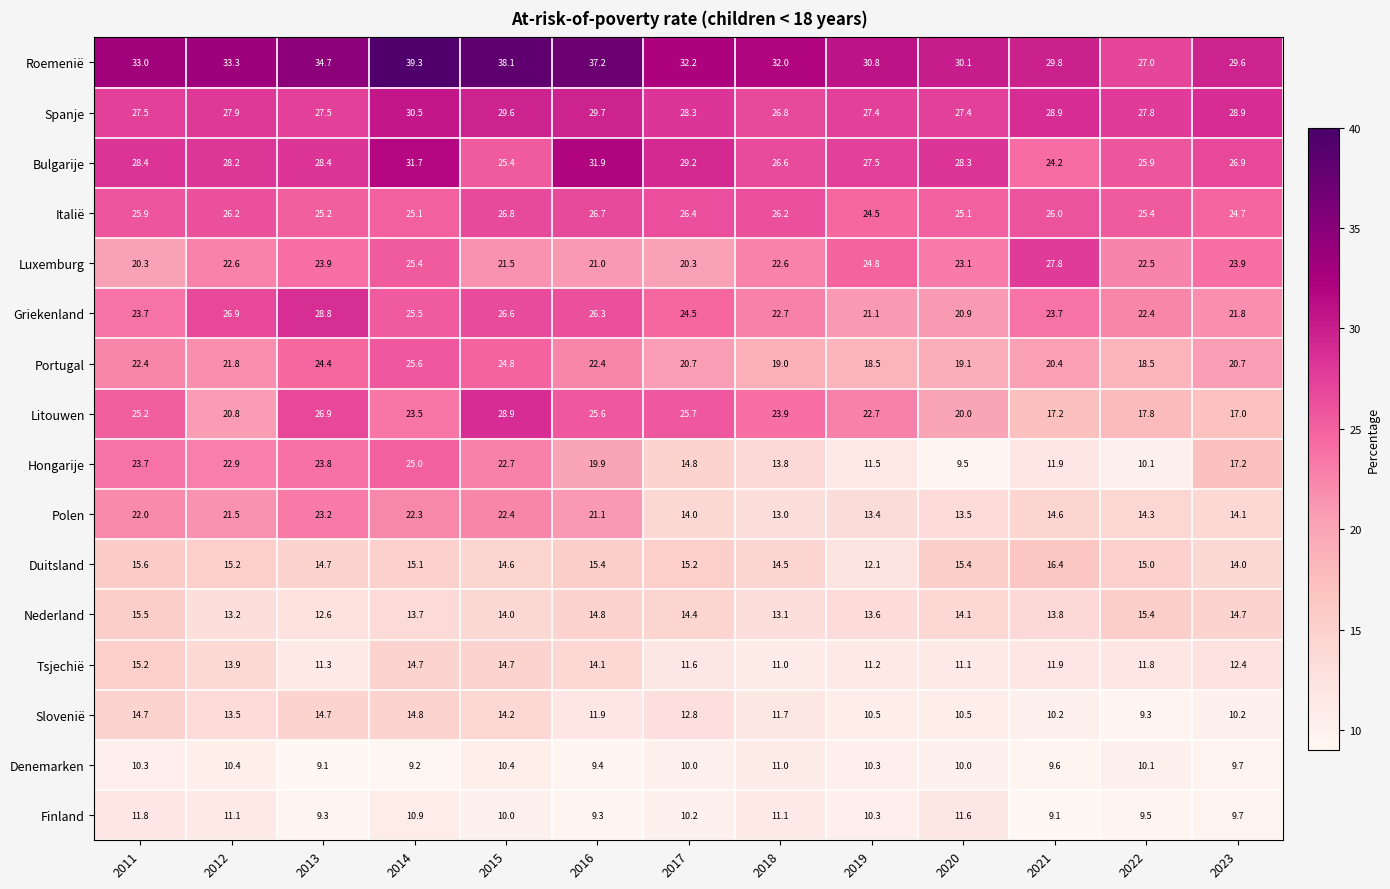

List the series in order of their peak value, highest first.

Roemenië, Bulgarije, Spanje, Litouwen, Griekenland, Luxemburg, Italië, Portugal, Hongarije, Polen, Duitsland, Nederland, Tsjechië, Slovenië, Finland, Denemarken